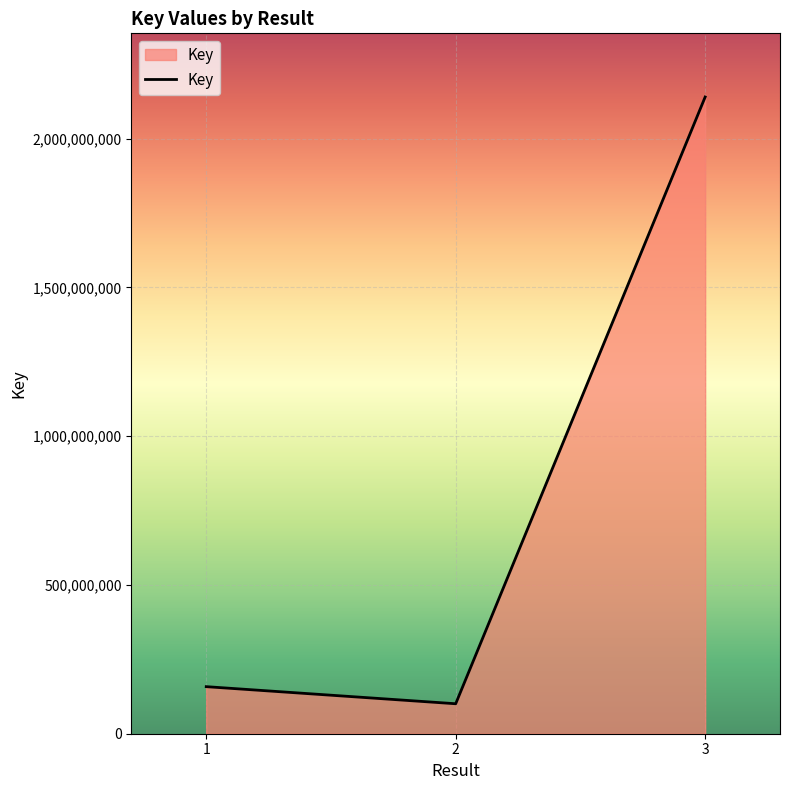

What is the difference between the values at 1 and 3?

1981494713